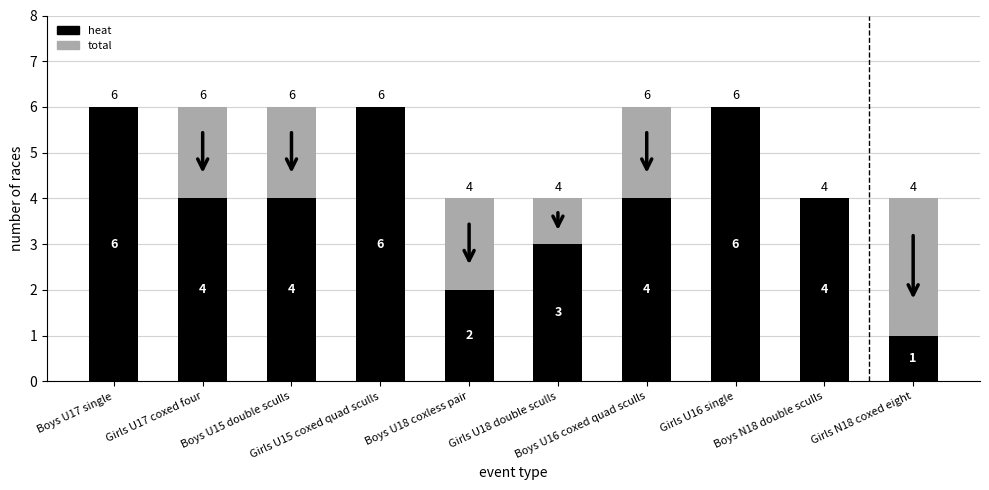

What is the sum of all heat values?

40